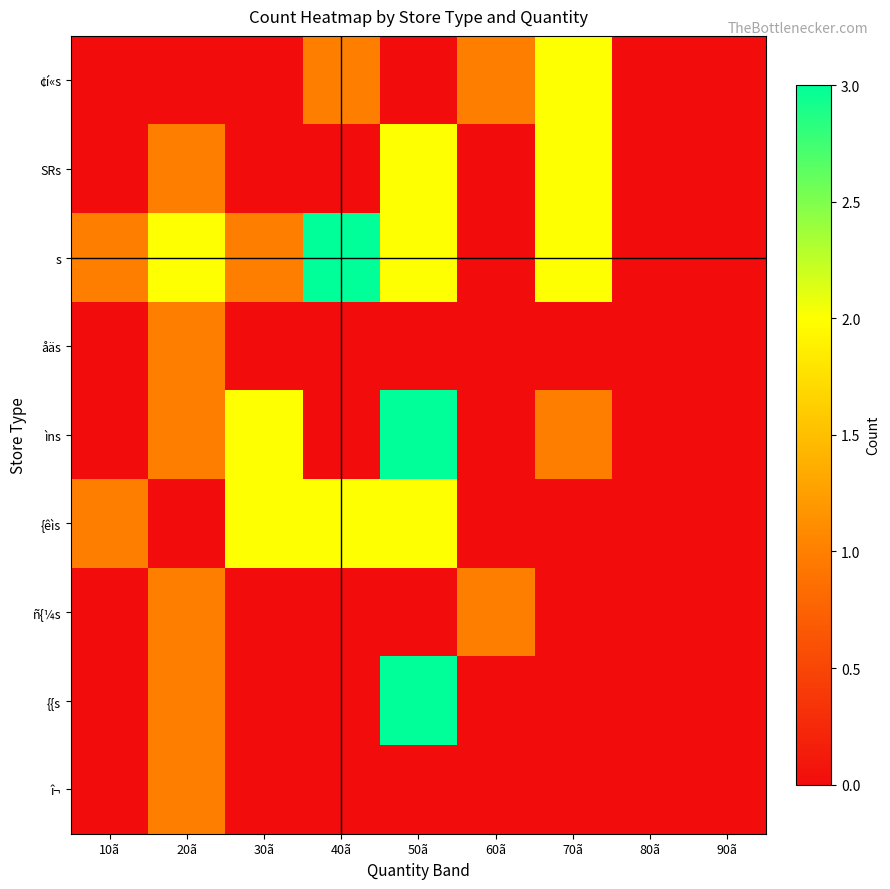

At how many categories does at least one series exceed 0?

7